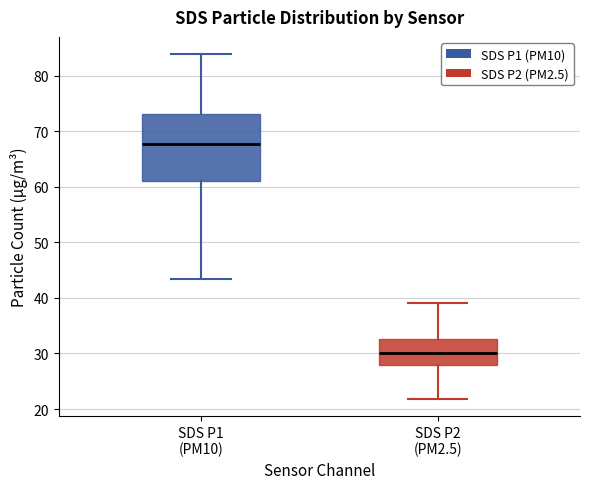

Which box is the tallest, from its lower edge to its upper edge?

SDS P1 (PM10)